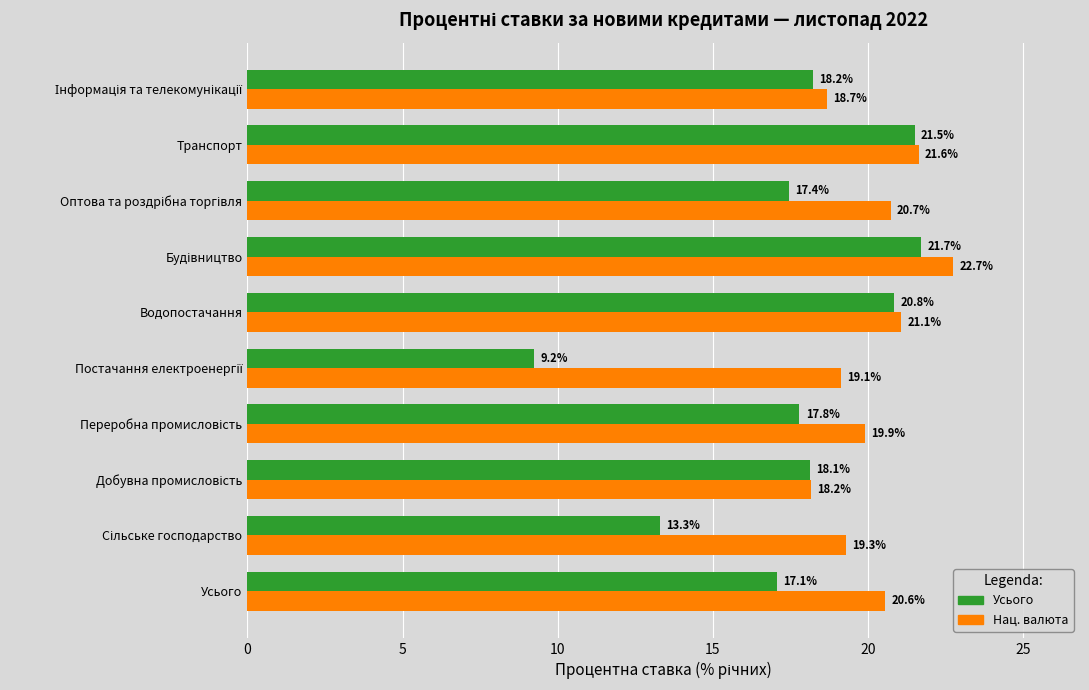

What is the total value across all series at Водопостачання?

41.9